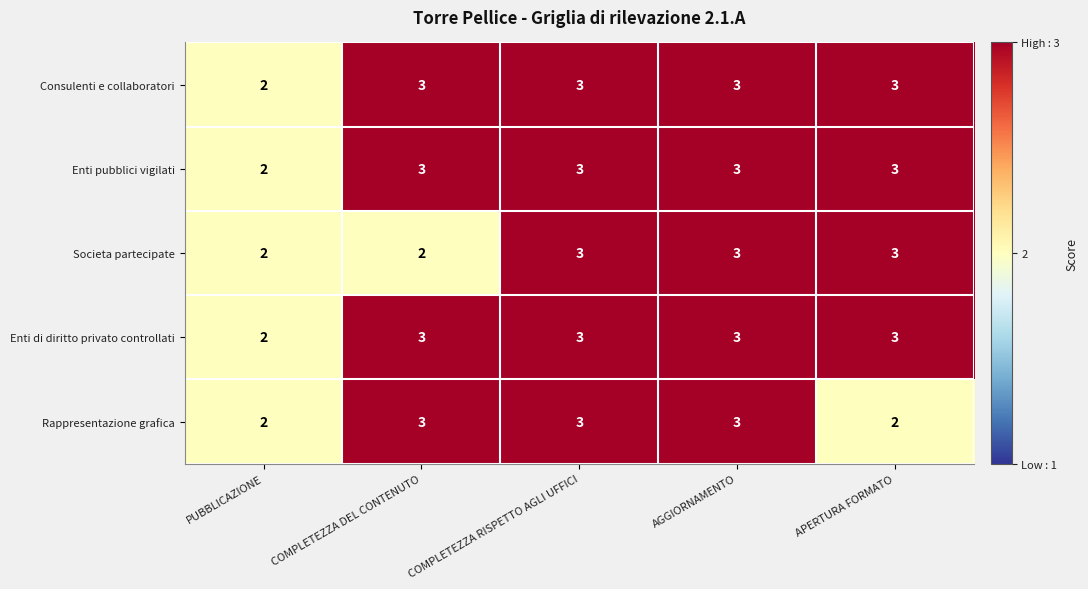

The value of Consulenti e collaboratori at APERTURA FORMATO is 3. True or false?

True